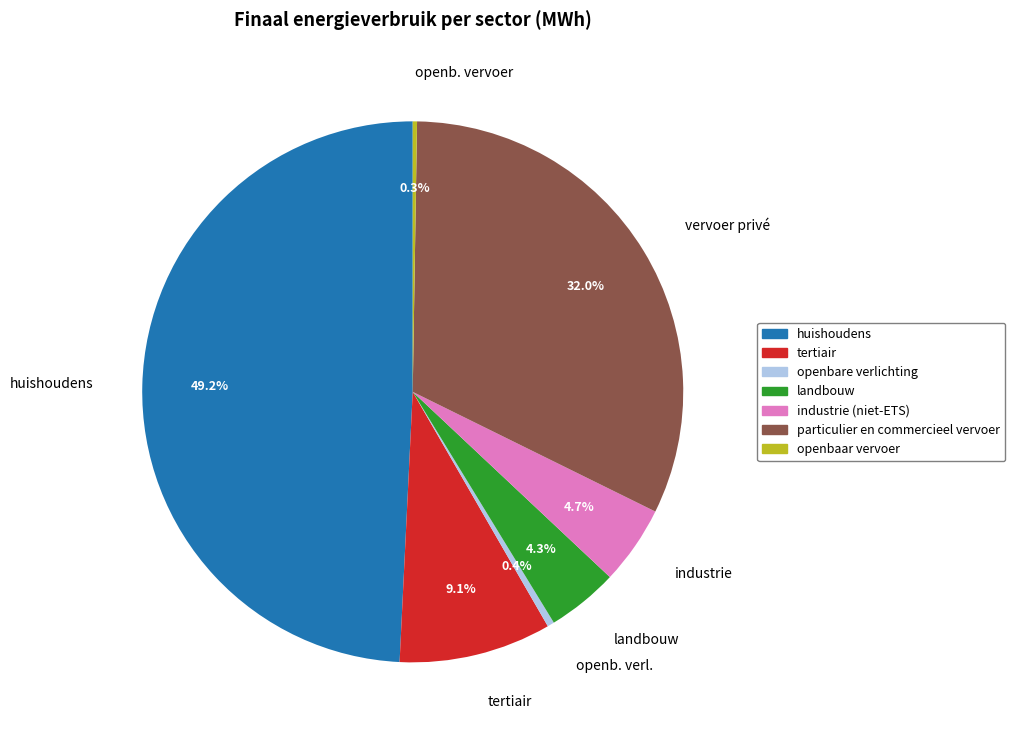

Is it true that landbouw is 4% of the pie?

True